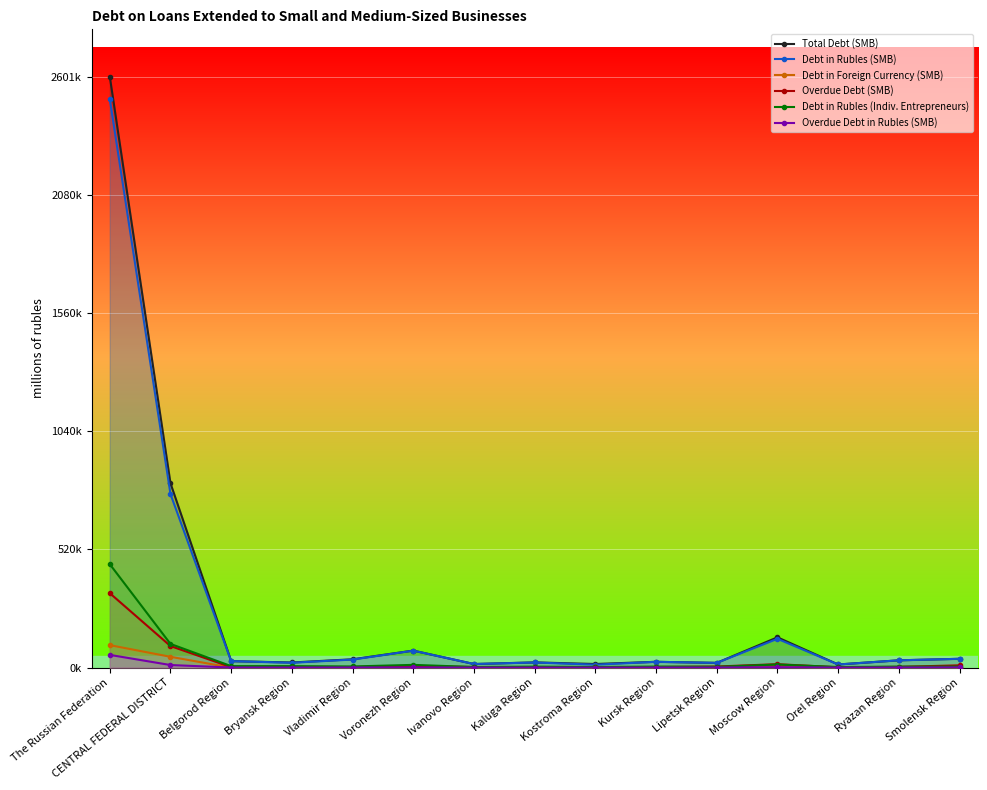

What is the difference between the Debt in Rubles (SMB) values at Ryazan Region and Orel Region?

18390